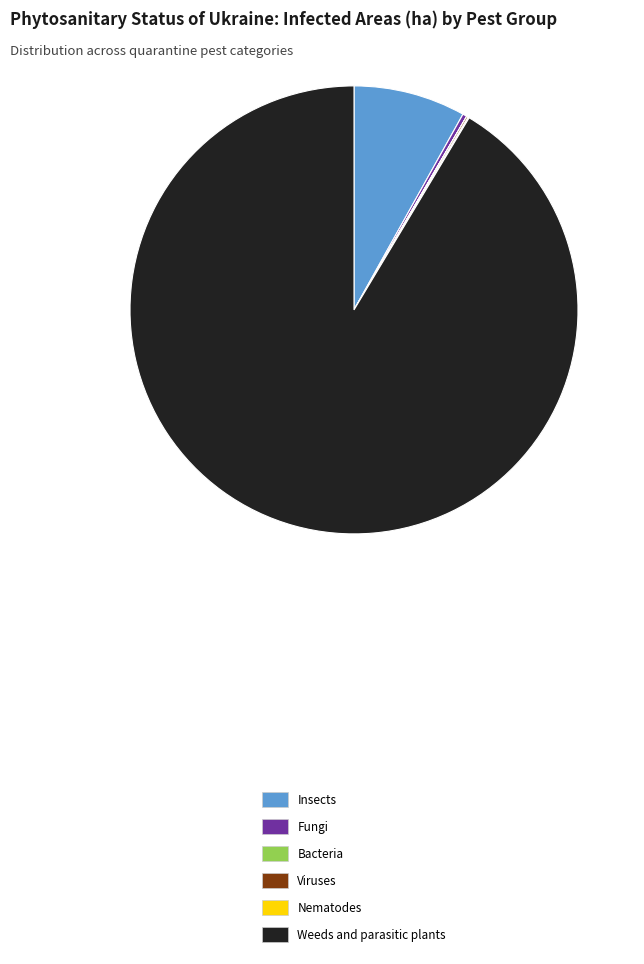

What is the largest slice in the pie chart?

Weeds and parasitic plants